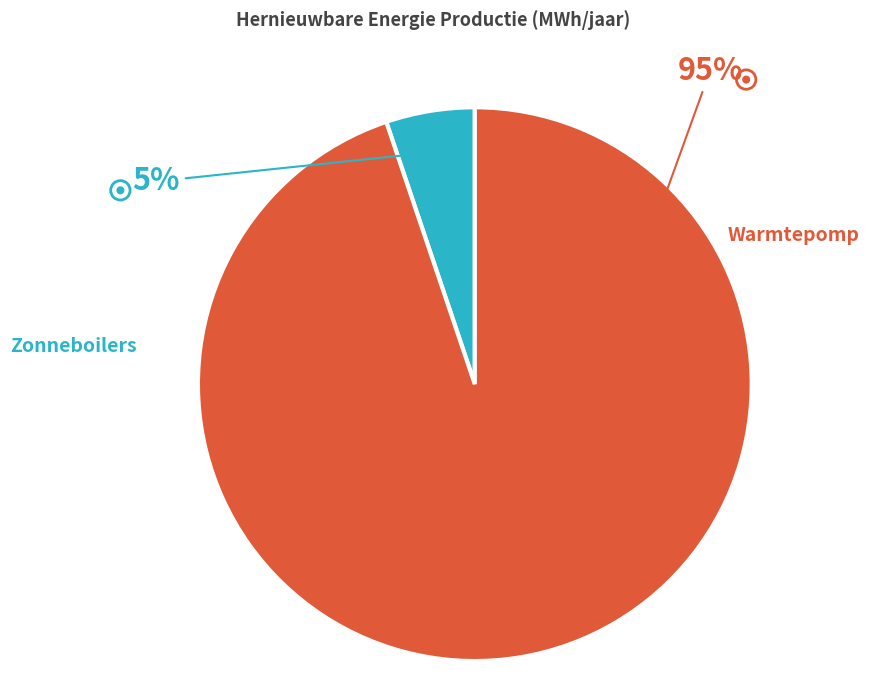

Count the number of slices in the pie.

2